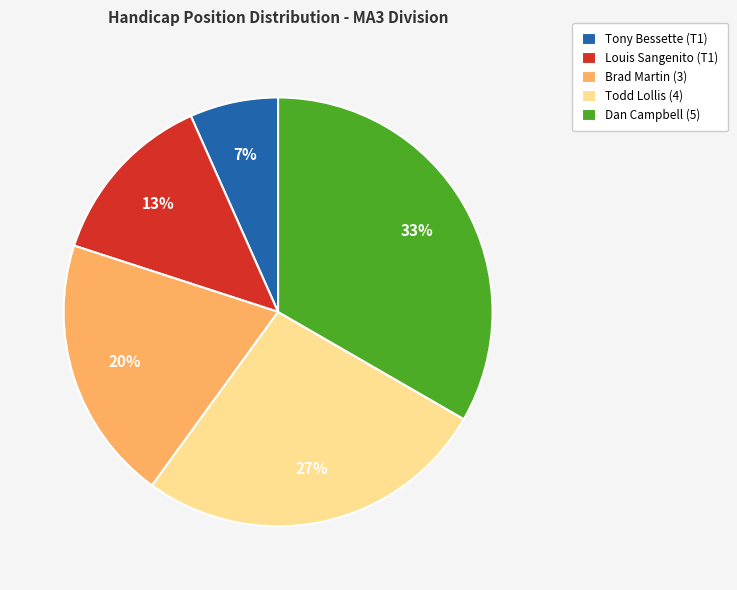

Between Dan Campbell (5) and Louis Sangenito (T1), which is larger?

Dan Campbell (5)